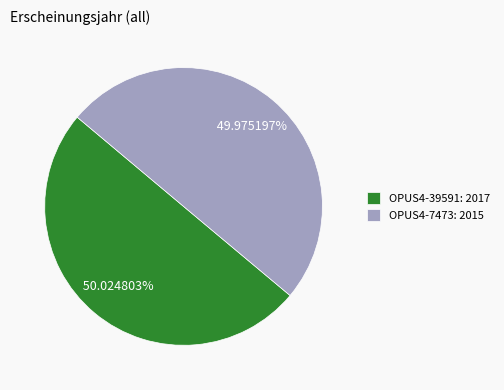

What portion of the pie excludes OPUS4-7473?

50.0%